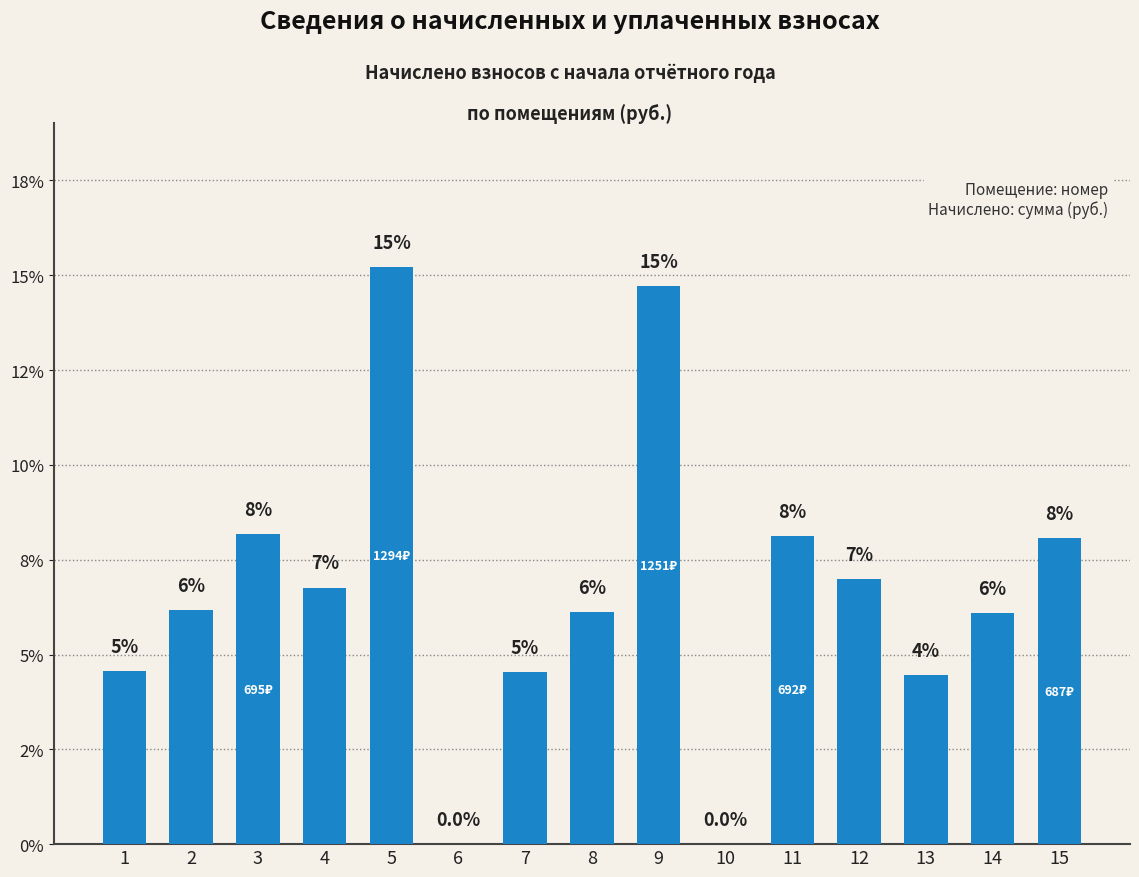

Which category has the highest value across all series?

5